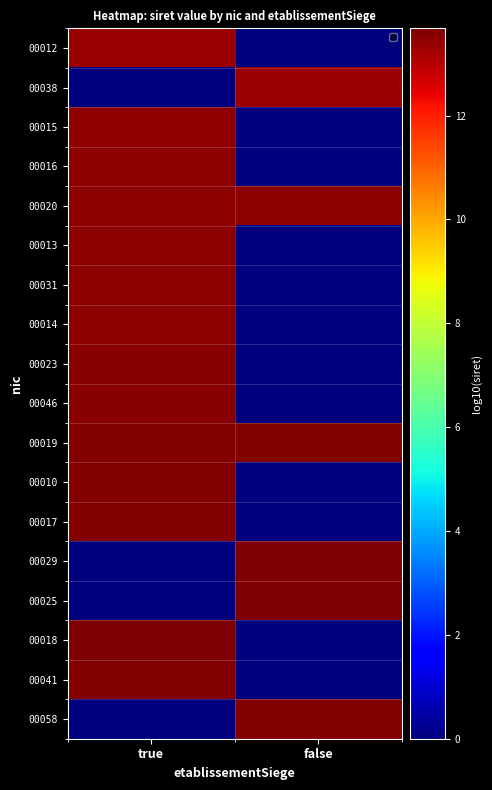

What is the total value across all series at false?

81.4